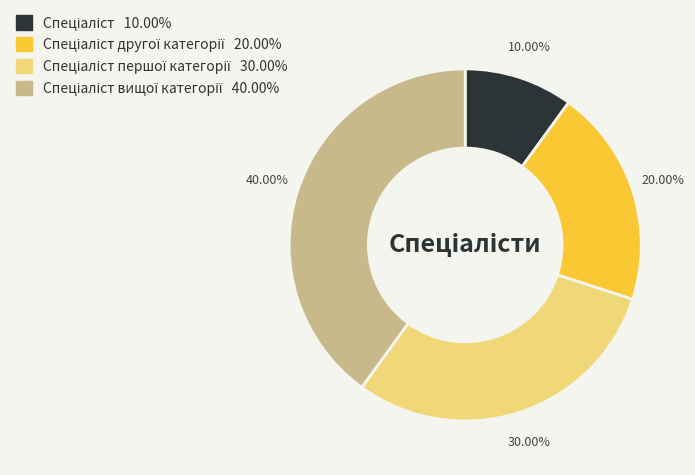

Does any single category account for the majority?

No